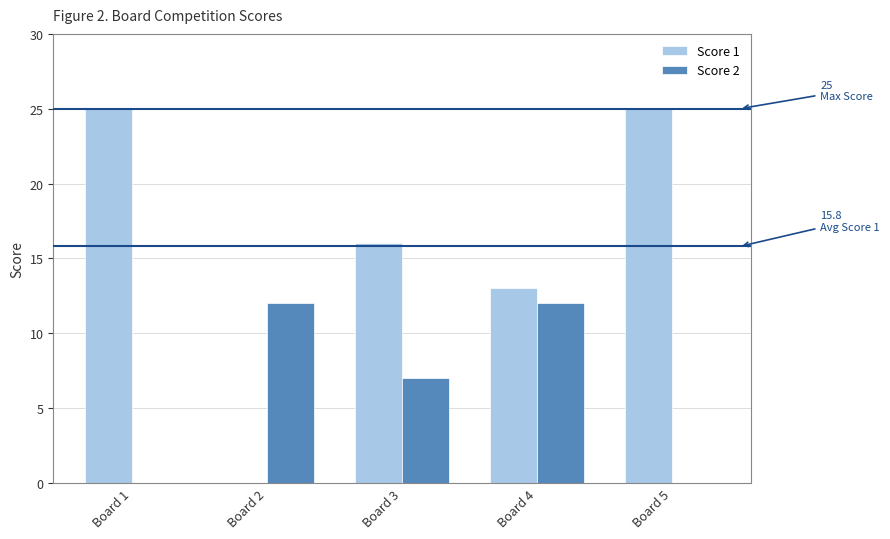

What is the total value across all series at Board 5?

25